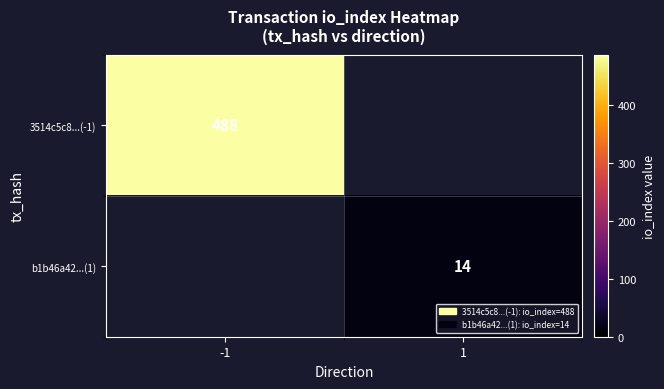

The 3514c5c8...(-1) series shows 488 at -1. True or false?

True